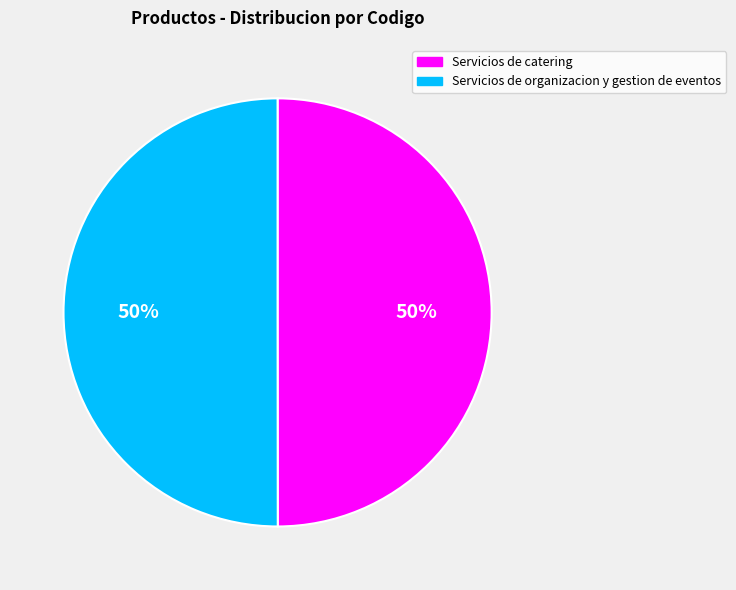

The Servicios de organizacion y gestion de eventos slice represents 61% of the pie. True or false?

False